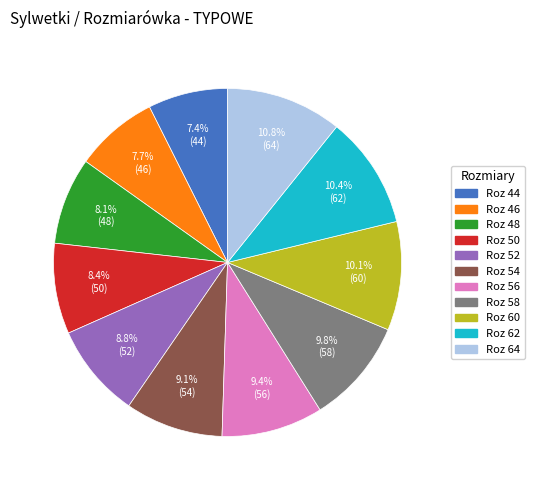

To the nearest percent, what is the average slice percentage?

9%